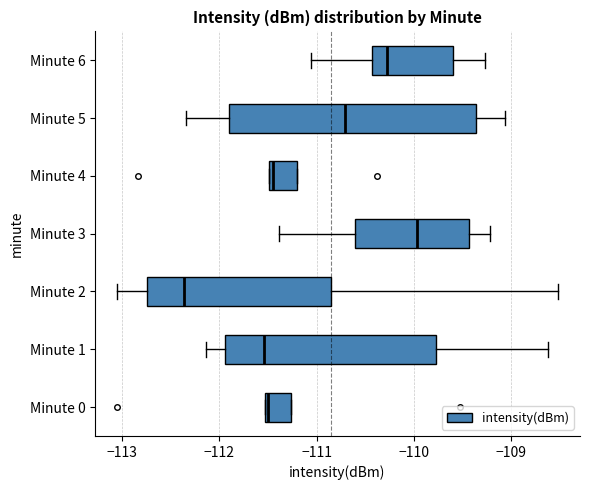

Where is the left edge of the box for Minute 6 on the x-axis? The values are not printed on the chart, so give them approximately, as read against the axis.

-110.4